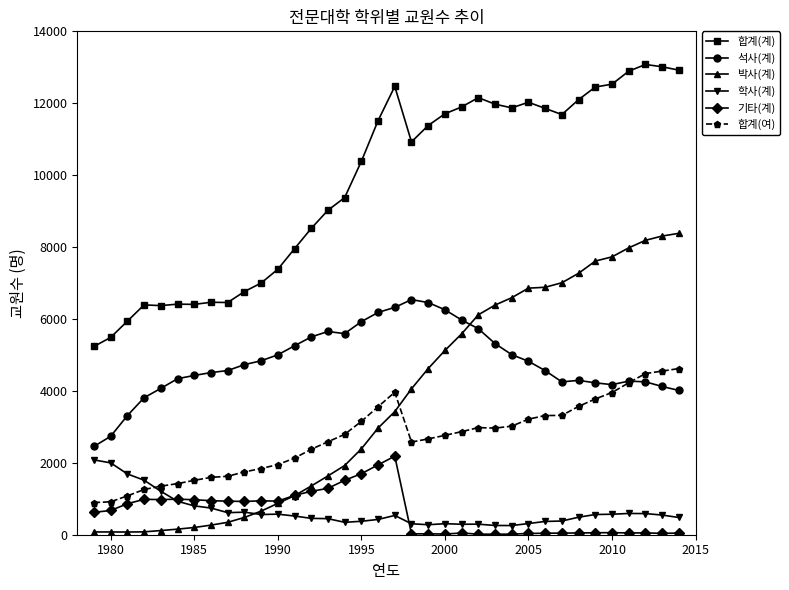

True or false: 합계(계) and 기타(계) intersect in this chart.

False